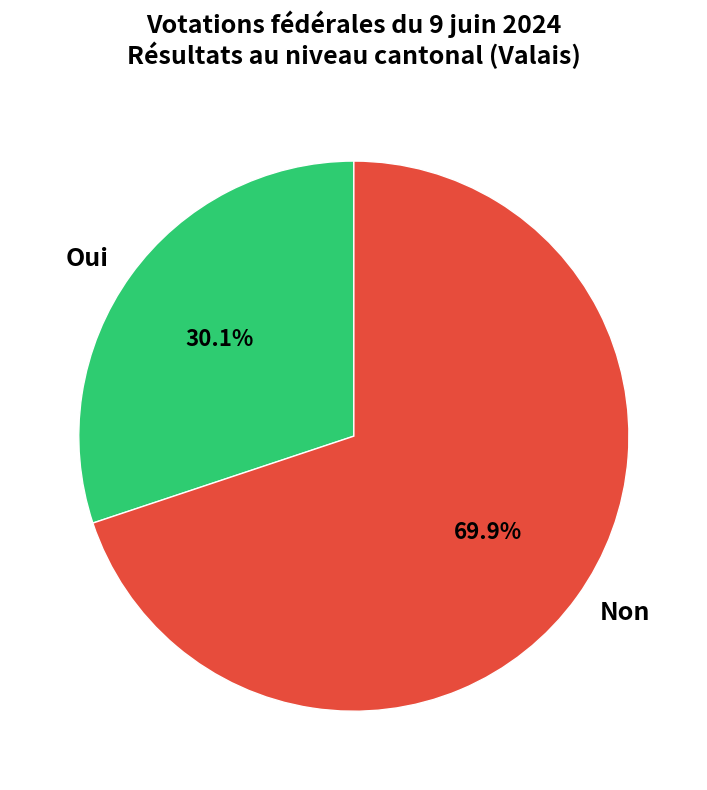

The Non slice represents 70% of the pie. True or false?

True